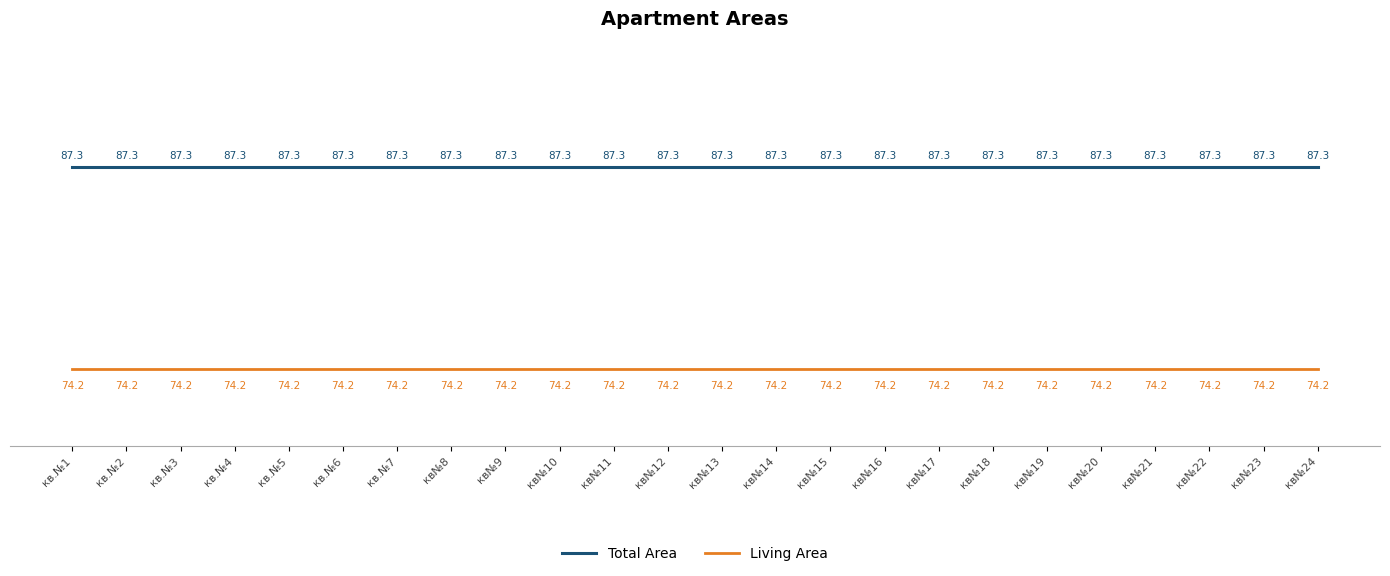

The value of Total Area at кв.№7 is 87.3. True or false?

True